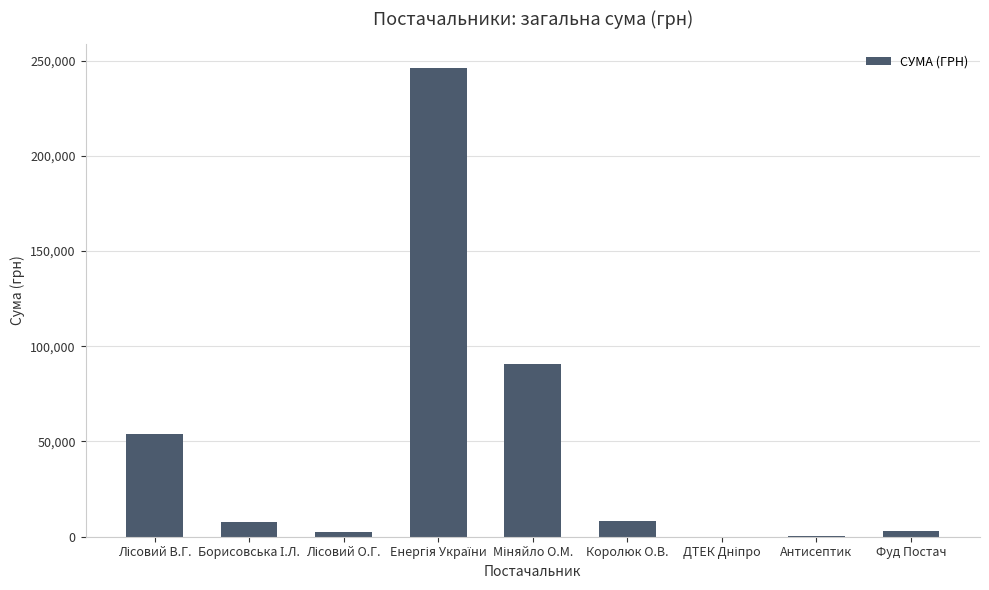

What is the greatest value displayed?

246306.8